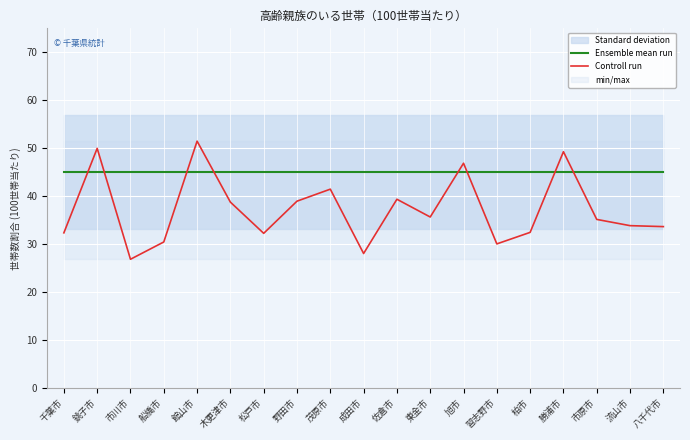

The Ensemble mean run series shows 45.1 at 勝浦市. True or false?

True